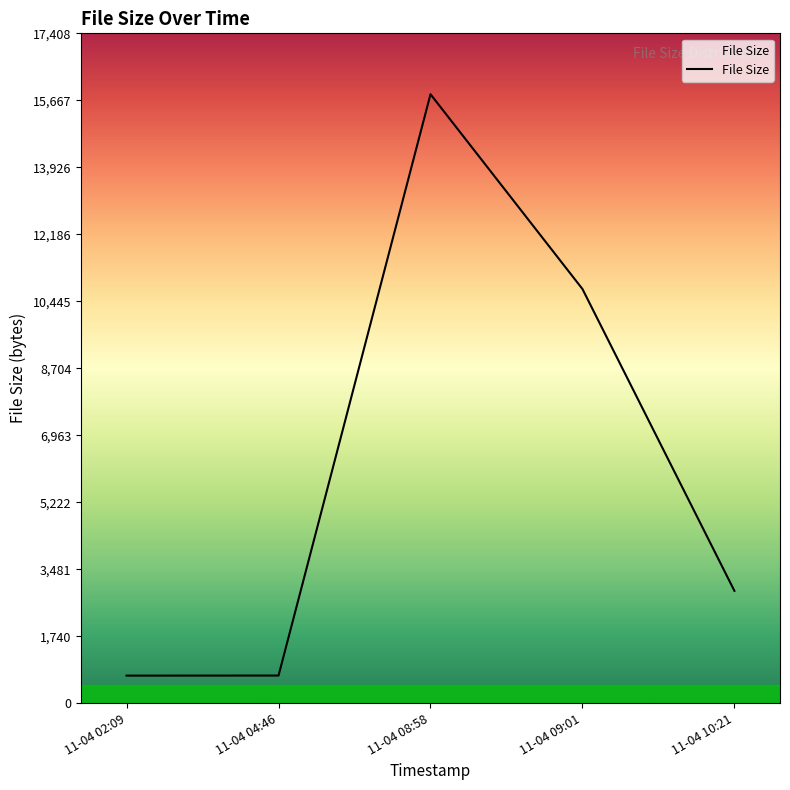

Between 11-04 02:09 and 11-04 10:21, which is larger?

11-04 10:21